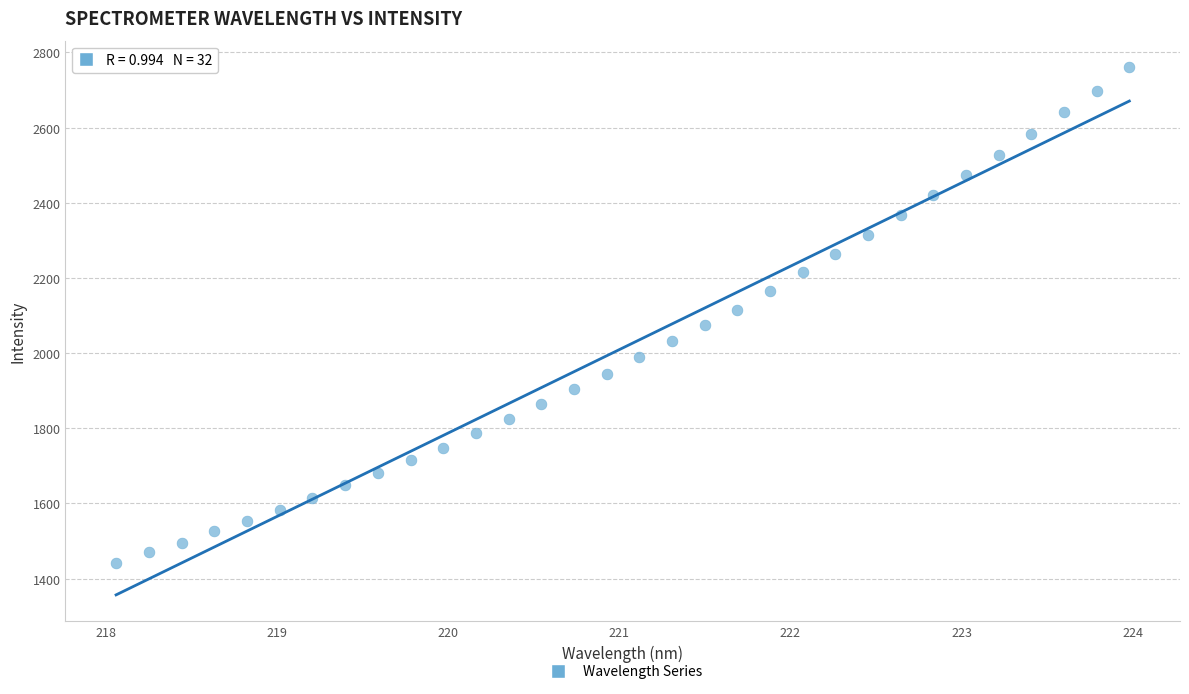

What is the range of Y values (max minus min)?

1318.3